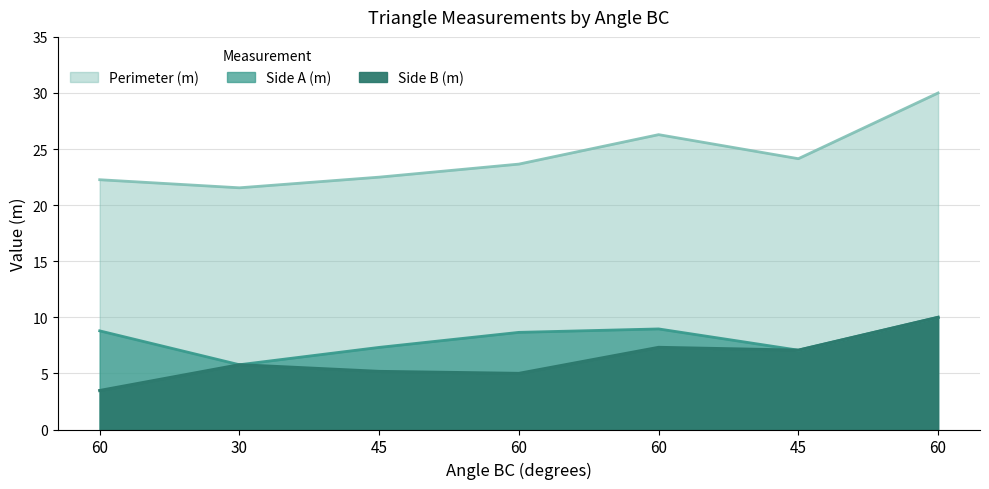

At which category is the sum across all series the highest?

60